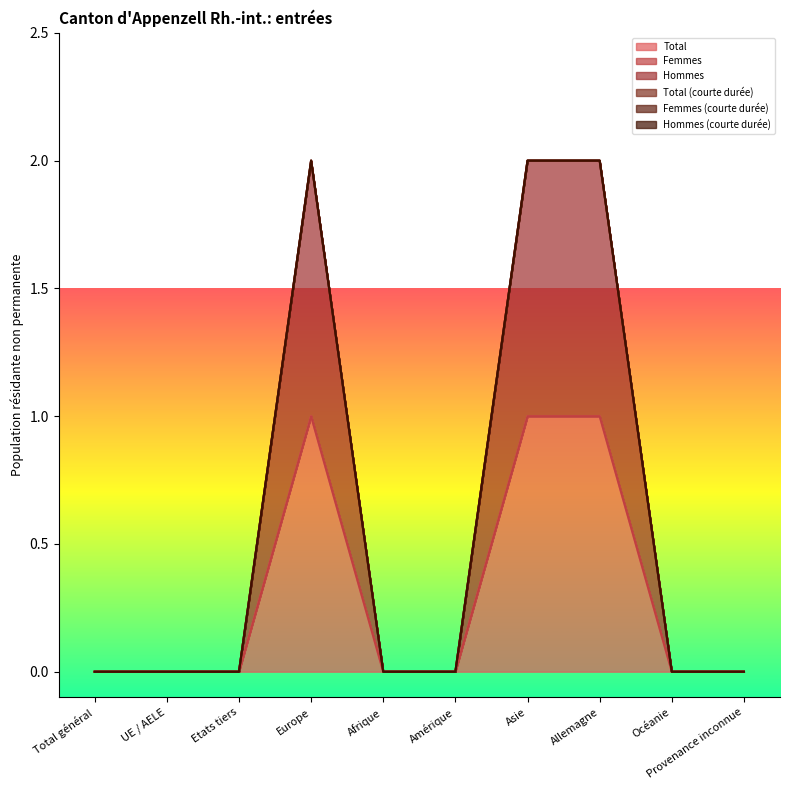

Which series has the largest total across all categories?

Total